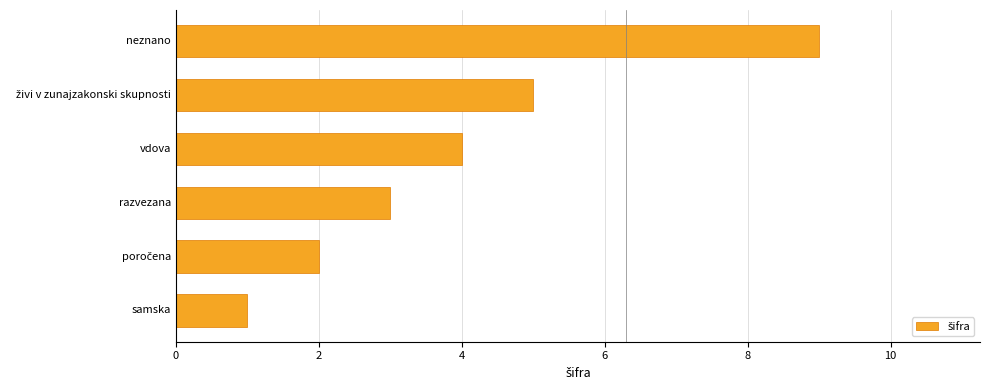

Is it true that the value at neznano is 9?

True